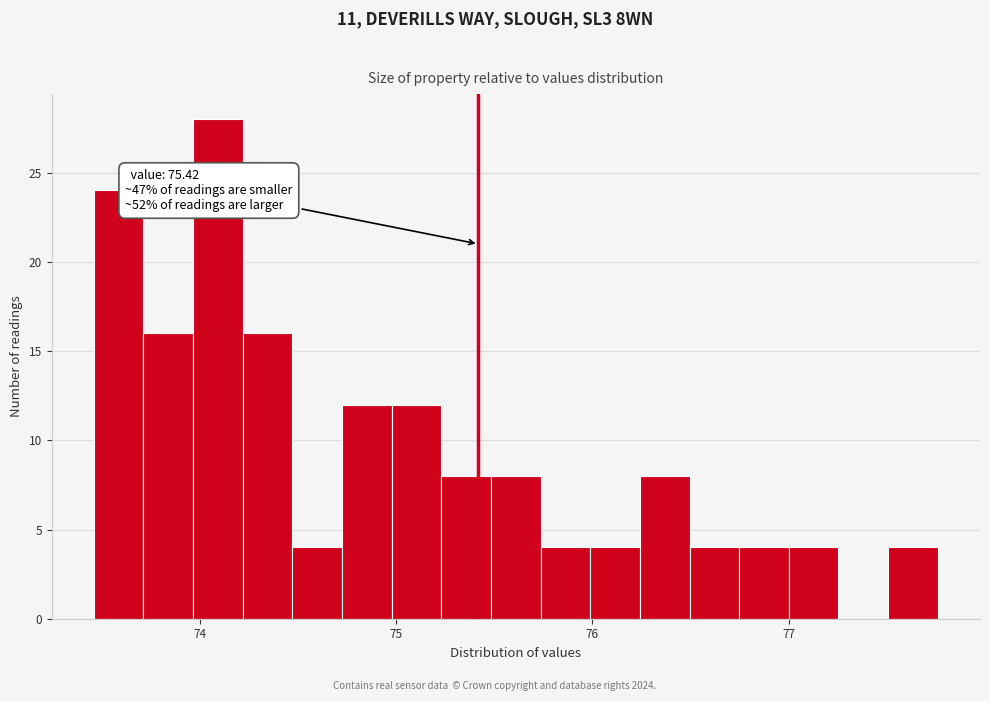

Around what value on the x-axis is the tallest bar? Give the approximate position of its centre, as read against the axis.

74.1